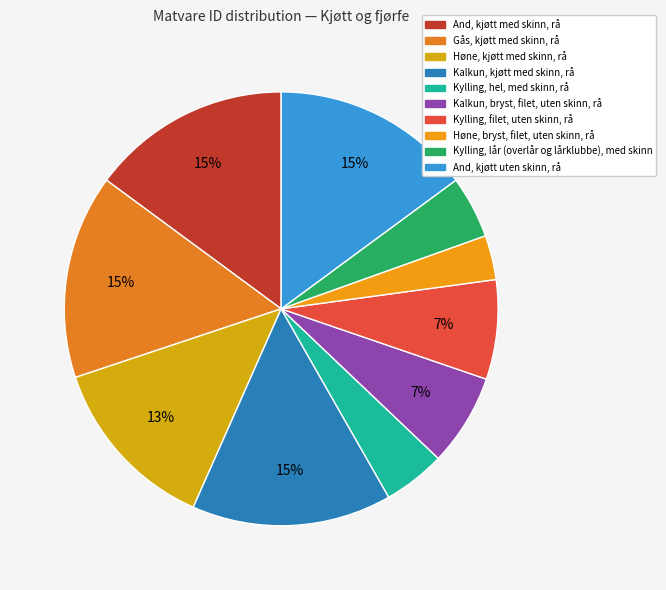

How many slices are in this pie chart?

10